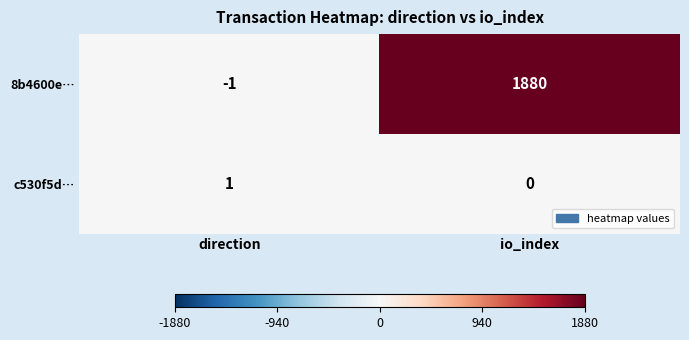

What is the difference between the 8b4600e… values at direction and io_index?

1881